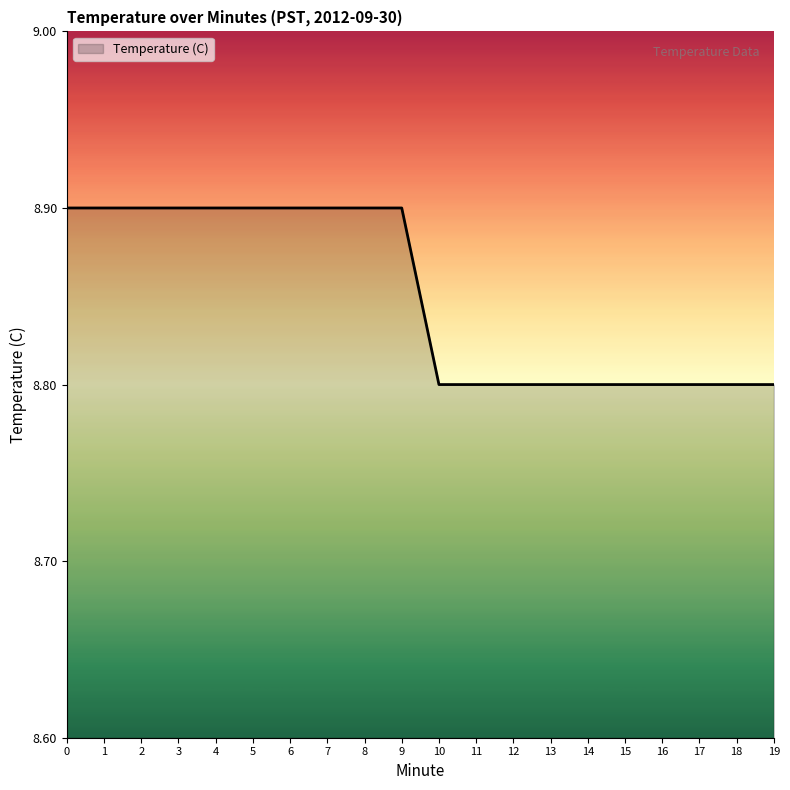

Reading right to left, transcribe all the data shown in this chart.

8.8	8.8	8.8	8.8	8.8	8.8	8.8	8.8	8.8	8.8	8.9	8.9	8.9	8.9	8.9	8.9	8.9	8.9	8.9	8.9